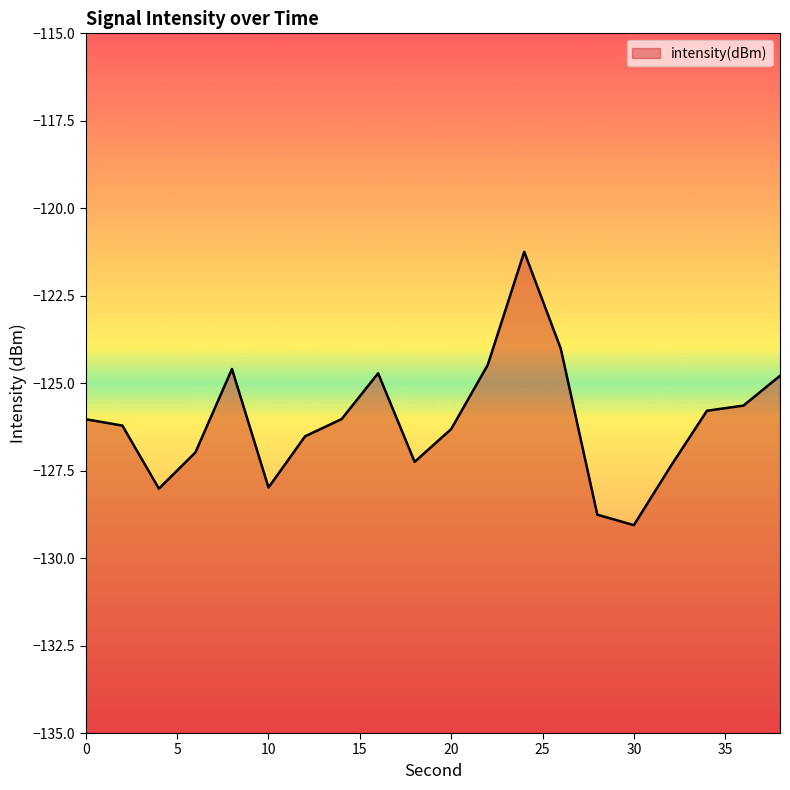

Is it true that the value at 36 is -125.6?

True